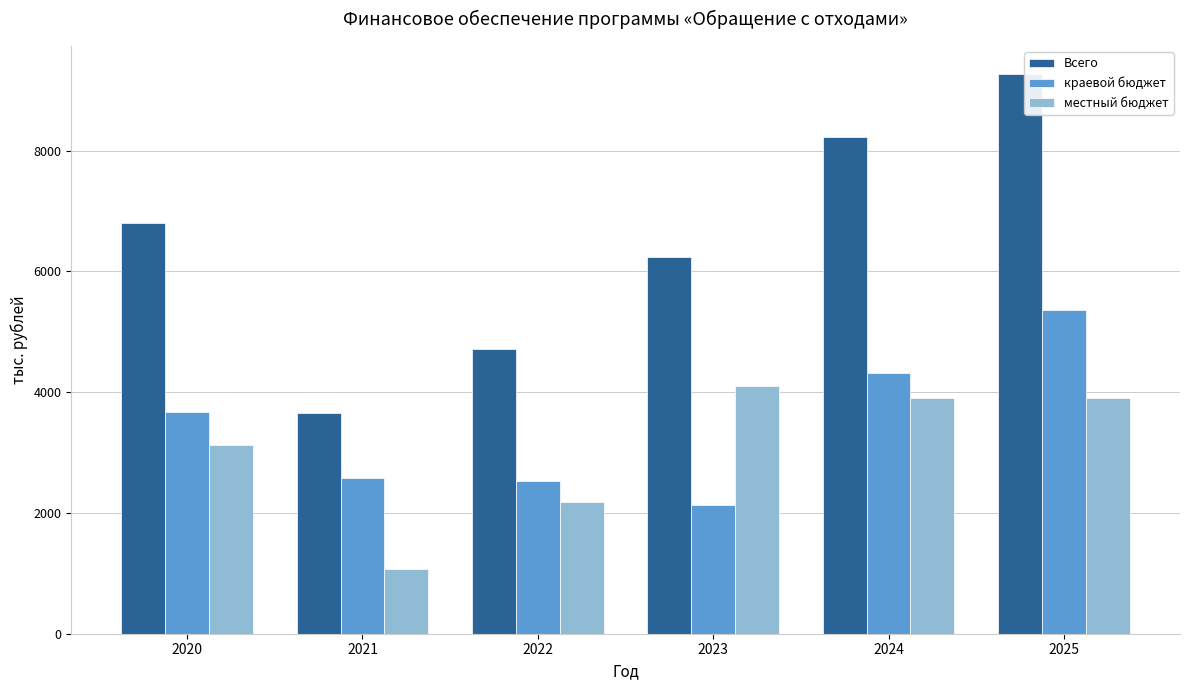

Reading left to right, transcribe all the data shown in this chart.

Всего: 6807.8	3663.0	4714.8	6235.2	8223.5	9269.0
краевой бюджет: 3677.5	2587.1	2530.7	2135.2	4323.5	5369.0
местный бюджет: 3130.3	1076.0	2184.1	4100.0	3900.0	3900.0